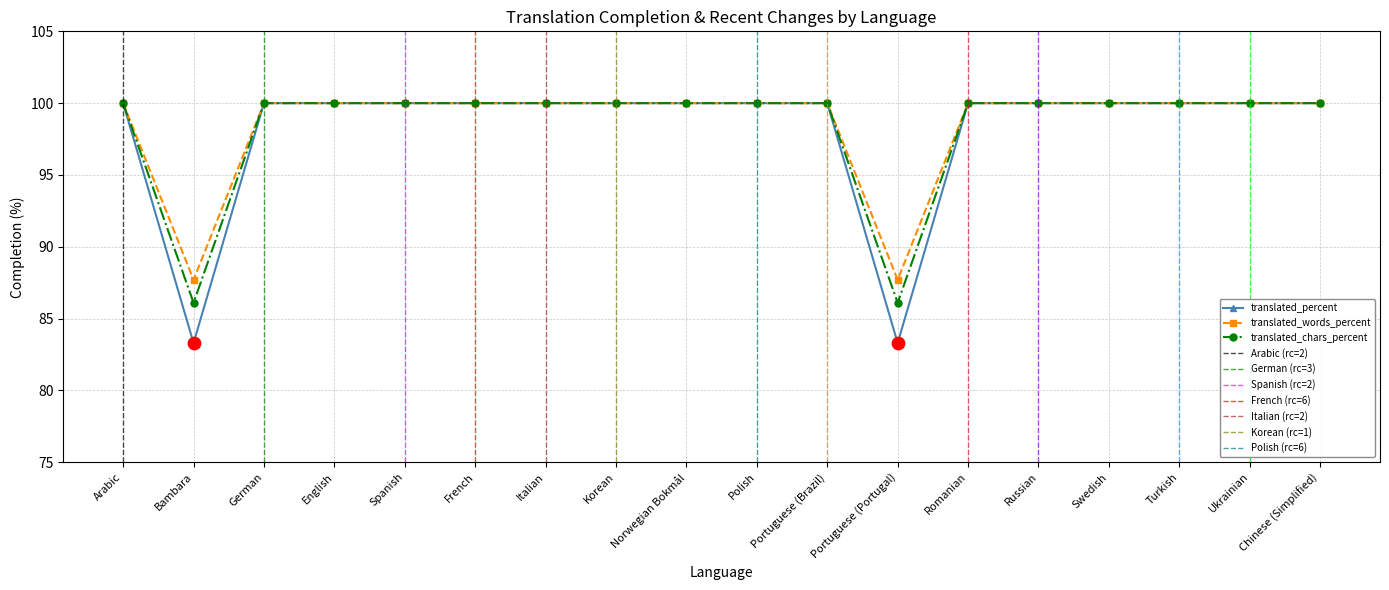

Which series contains the lowest Y value?

translated_words_percent